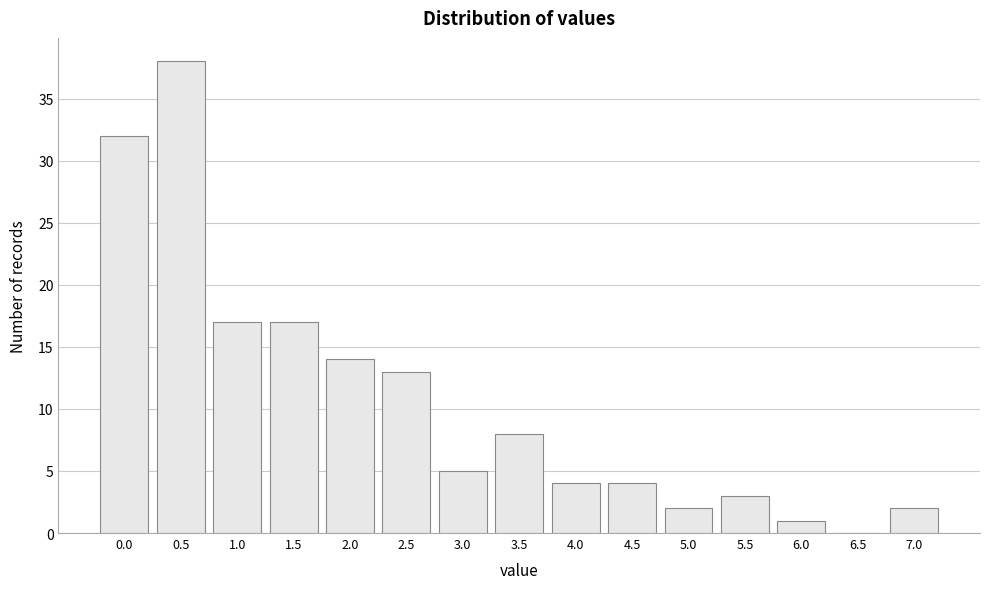

Reading left to right, list all the values displayed in this chart.

0.0=32	0.5=38	1.0=17	1.5=17	2.0=14	2.5=13	3.0=5	3.5=8	4.0=4	4.5=4	5.0=2	5.5=3	6.0=1	6.5=0	7.0=2